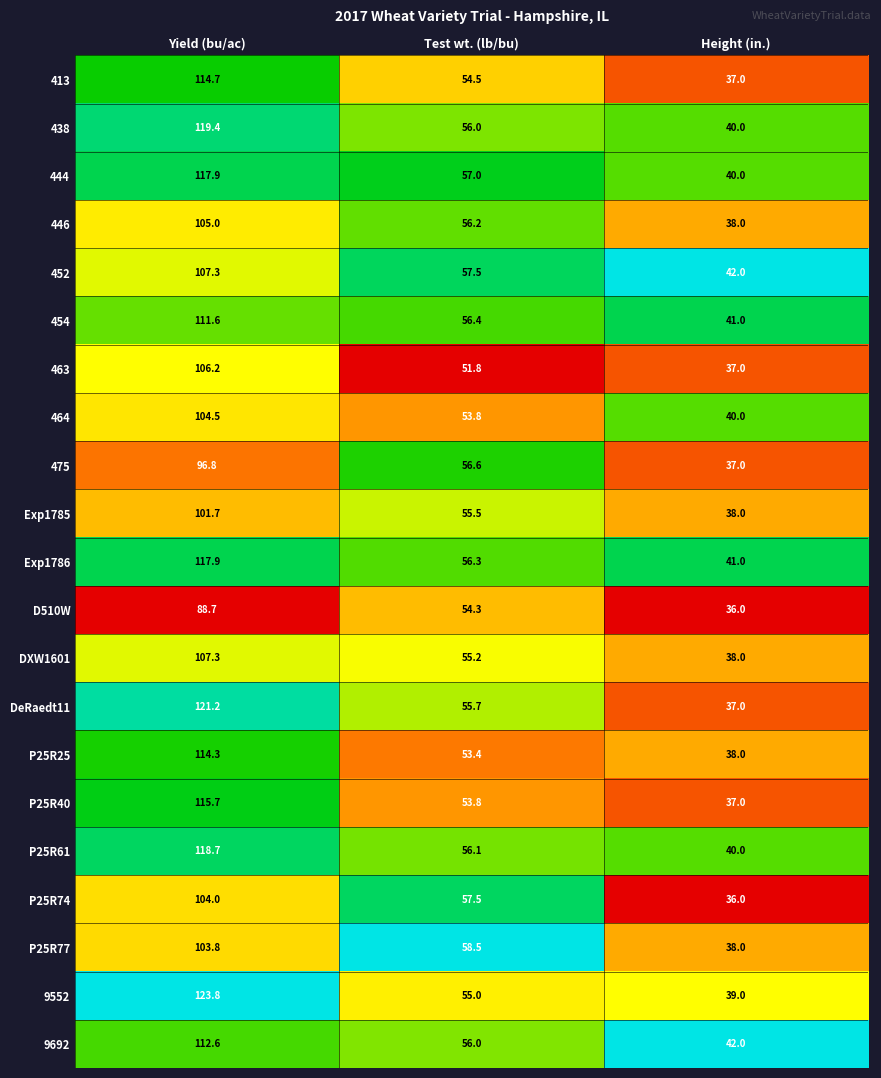

What is the difference between the maximum and second lowest values in the P25R77 series?

45.3